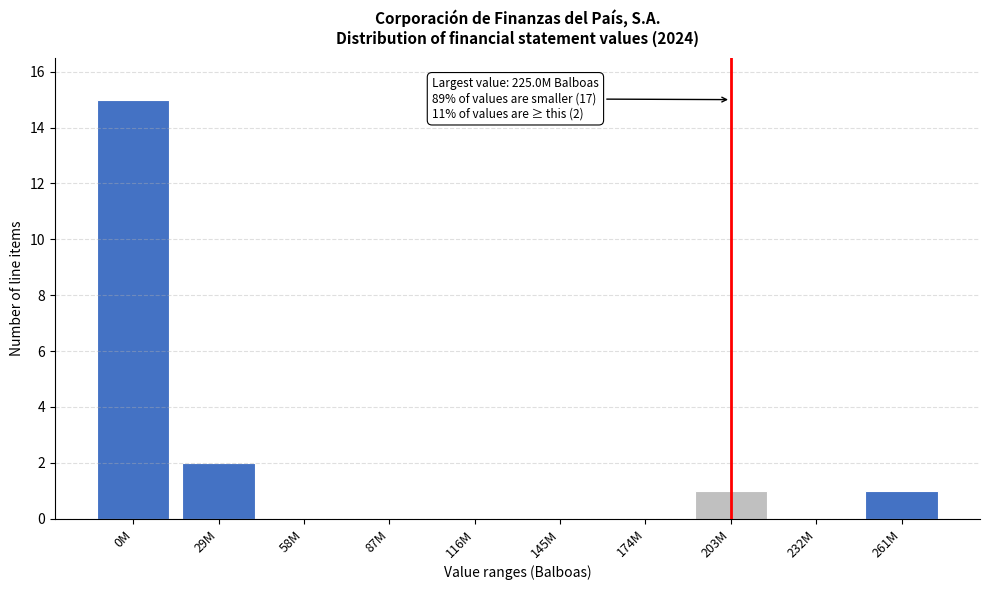

Reading left to right, list all the values displayed in this chart.

0M=15	29M=2	58M=0	87M=0	116M=0	145M=0	174M=0	203M=1	232M=0	261M=1